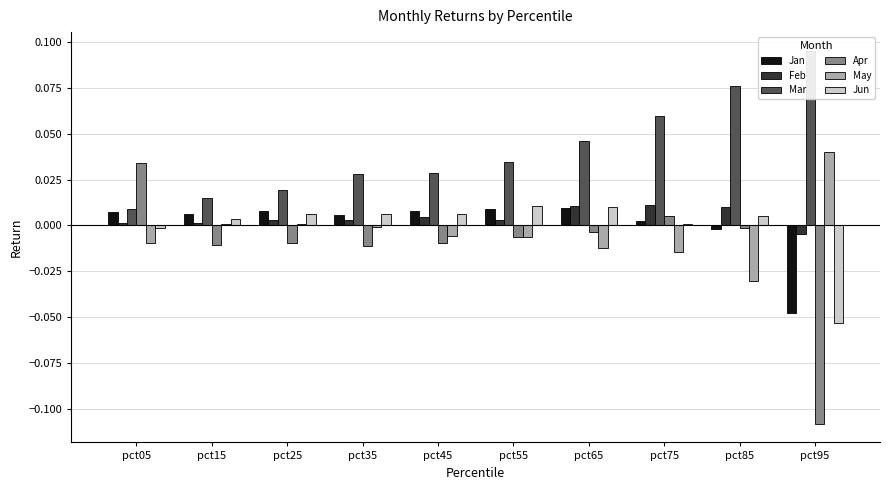

Reading left to right, list all the values displayed in this chart.

Jan: 0.0	0.0	0.0	0.0	0.0	0.0	0.0	0.0	-0.0	-0.0
Feb: 0.0	0.0	0.0	0.0	0.0	0.0	0.0	0.0	0.0	-0.0
Mar: 0.0	0.0	0.0	0.0	0.0	0.0	0.0	0.1	0.1	0.1
Apr: 0.0	-0.0	-0.0	-0.0	-0.0	-0.0	-0.0	0.0	-0.0	-0.1
May: -0.0	0.0	0.0	-0.0	-0.0	-0.0	-0.0	-0.0	-0.0	0.0
Jun: -0.0	0.0	0.0	0.0	0.0	0.0	0.0	0.0	0.0	-0.1